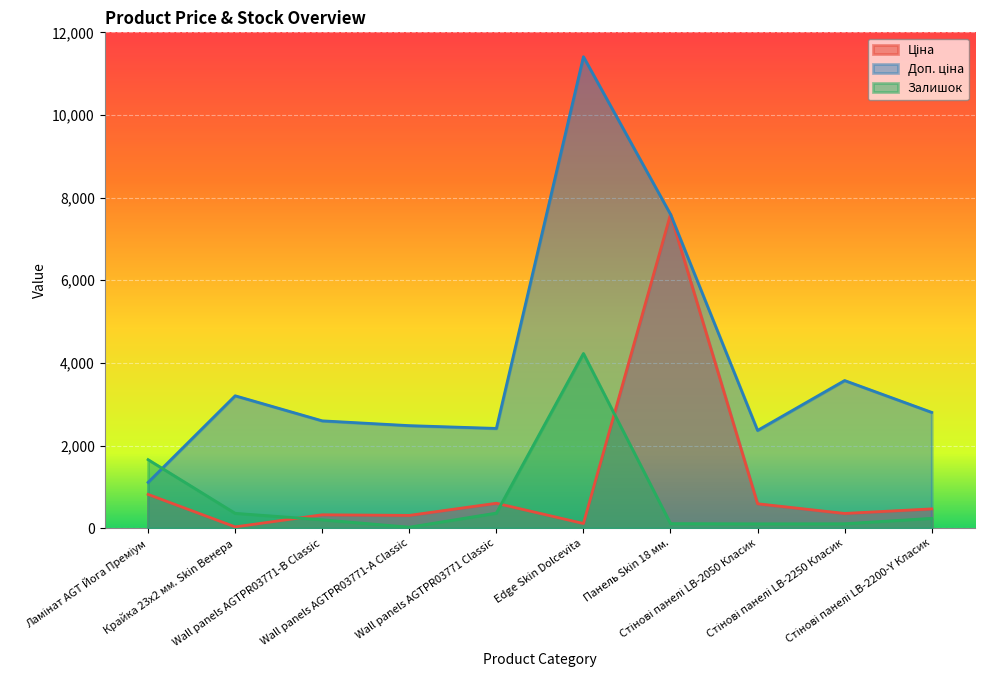

Reading left to right, transcribe all the data shown in this chart.

Ціна: 818.5	32.0	324.8	310.3	603.7	114.1	7596.5	591.6	357.4	467.3
Доп. ціна: 1109.2	3205.0	2598.3	2482.4	2414.8	11410.0	7596.5	2366.5	3573.9	2803.6
Залишок: 1659.0	360.0	204.0	25.0	366.0	4228.0	111.0	106.0	108.0	239.0